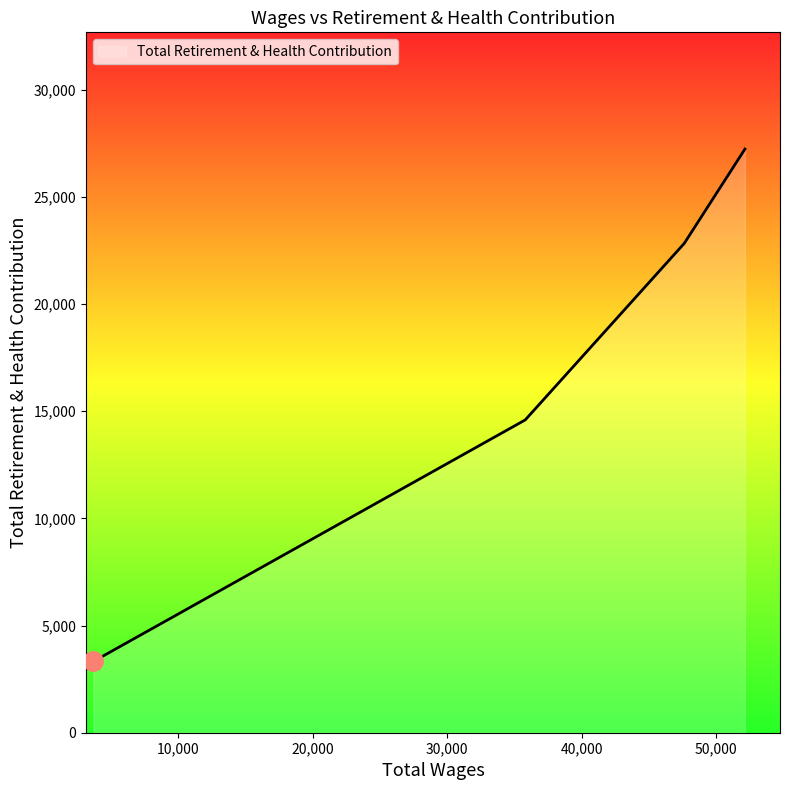

What is the difference between the maximum and minimum values?

23903